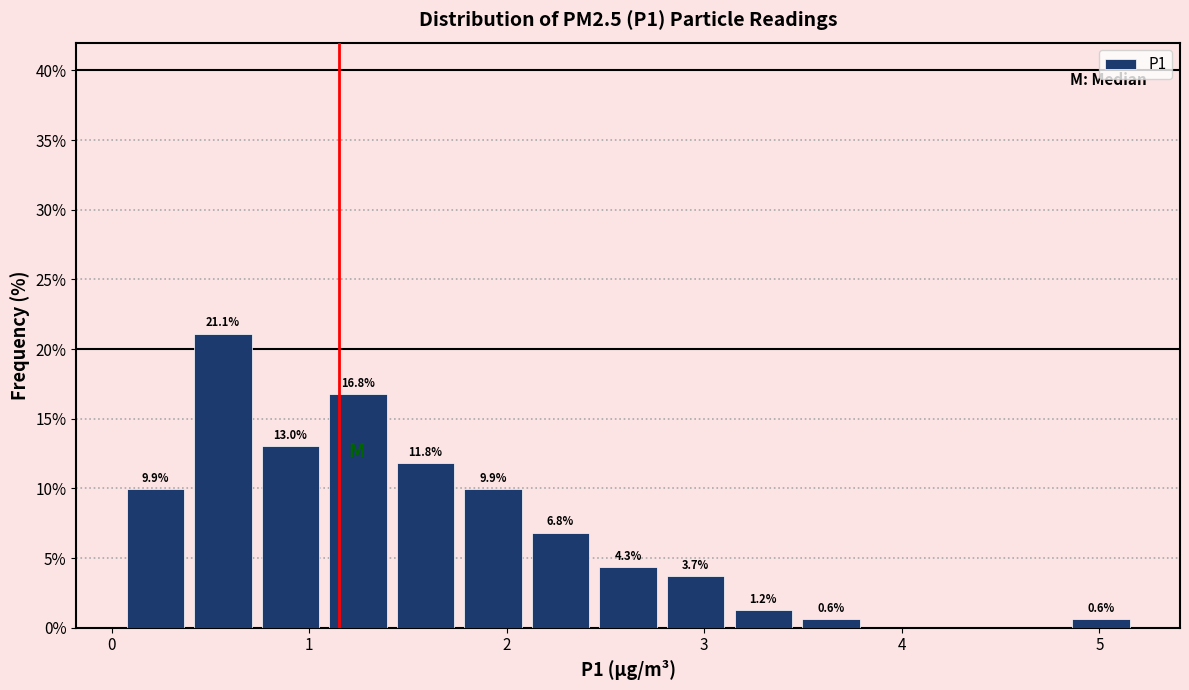

Read against the x-axis, roughly where is the centre of the tallest bar?

0.6